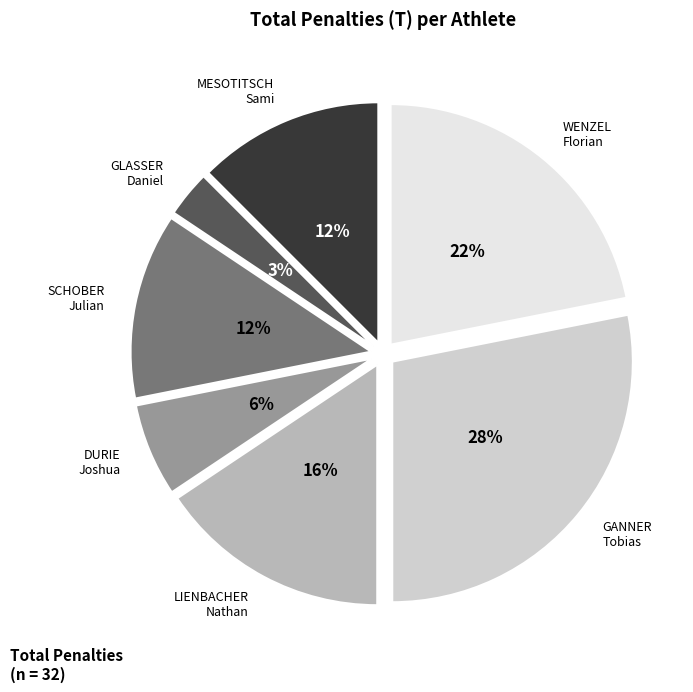

Is there any slice that represents more than half of the pie?

No